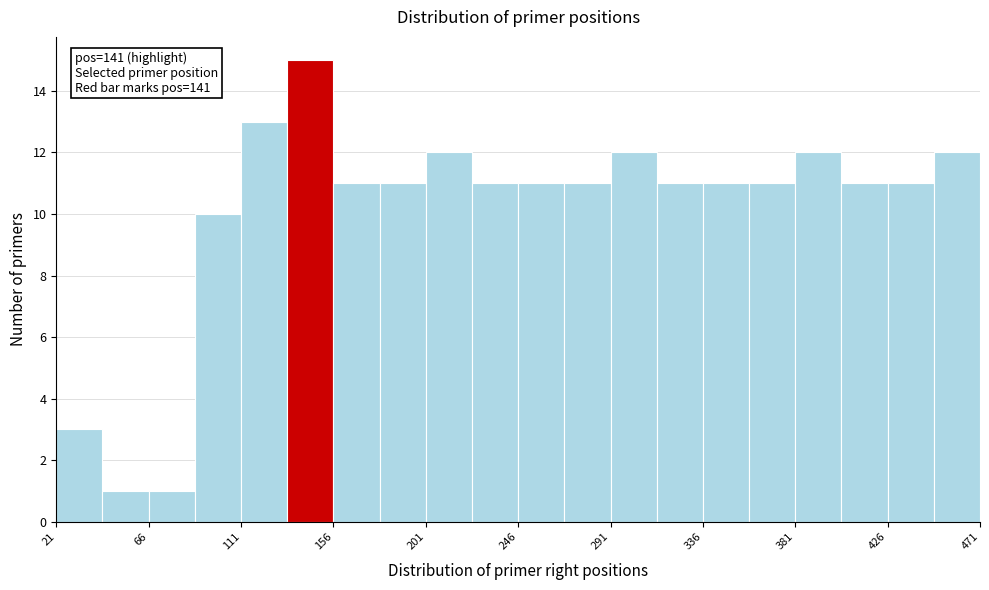

Which range on the x-axis has the tallest bar?

133.5 to 156.0